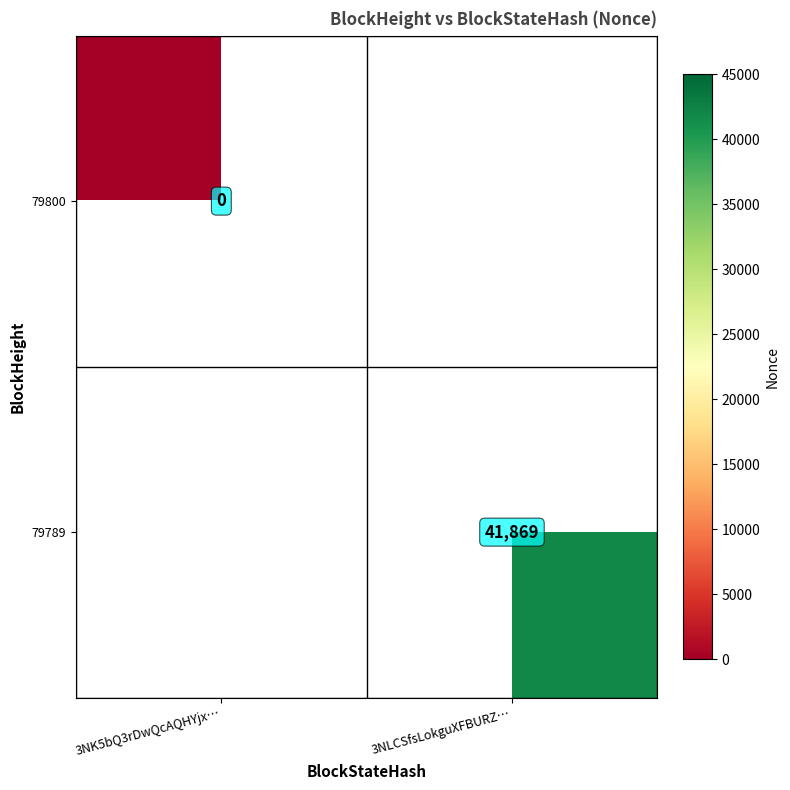

How many positive values does the 79789 series have?

1